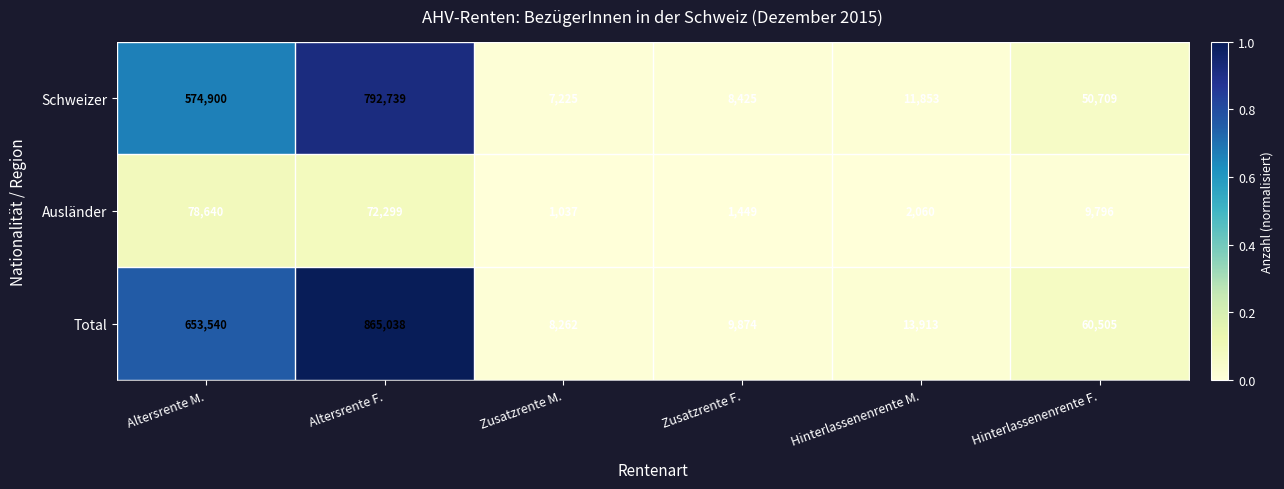

What is the difference between the maximum and minimum values in the Total series?

856776